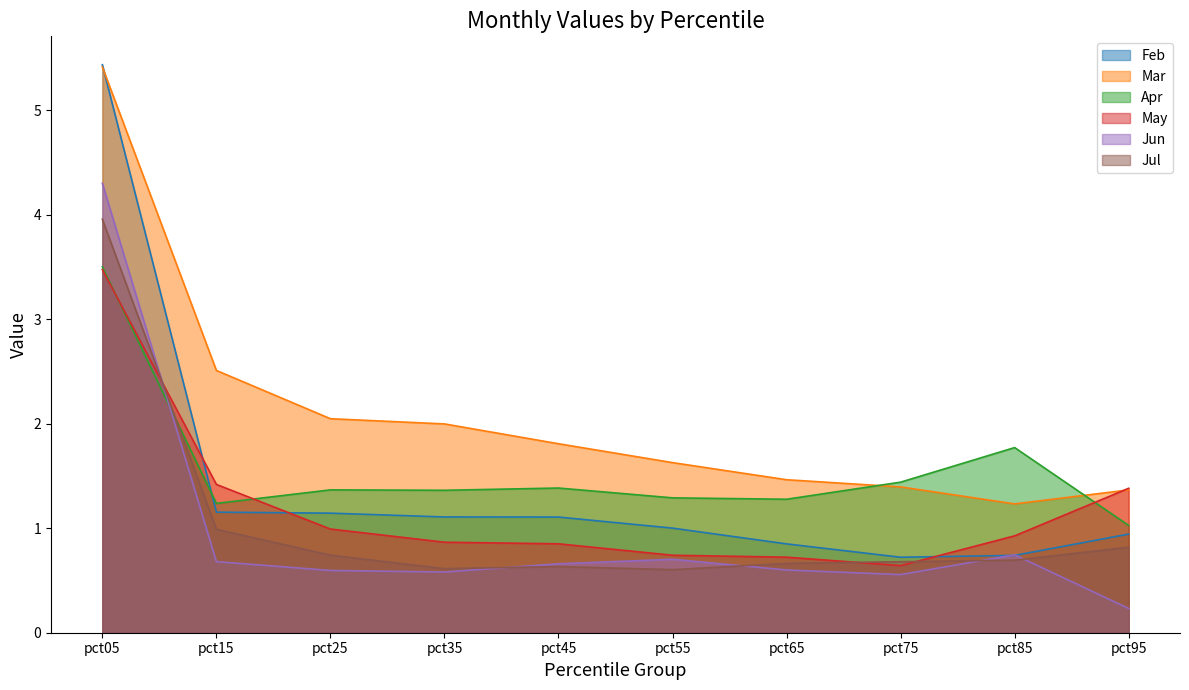

After their last crossing, which series has the higher values: Apr or May?

May